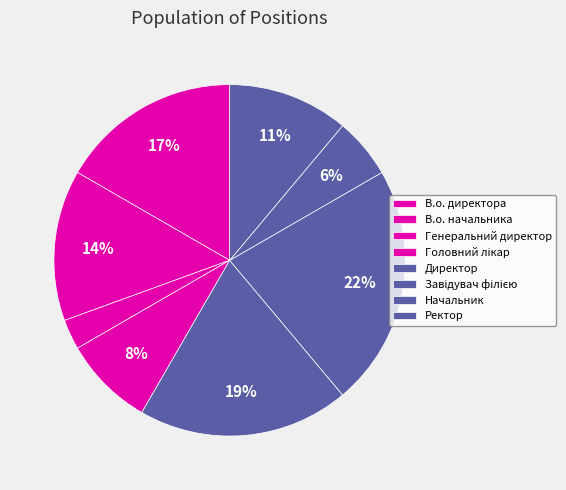

Rank the categories by value from highest to lowest.

Завідувач філією, Директор, В.о. директора, В.о. начальника, Ректор, Головний лікар, Начальник, Генеральний директор